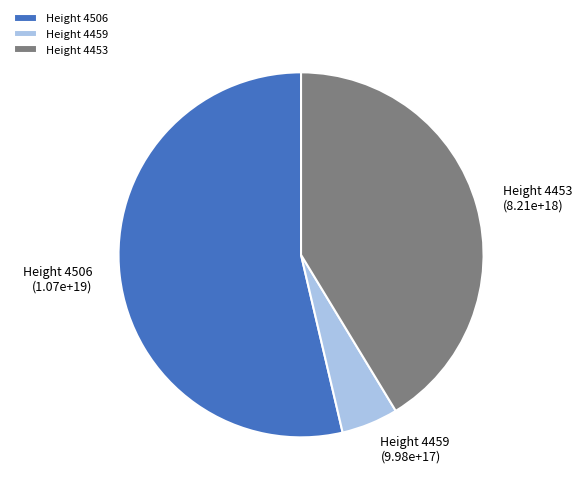

Is it true that Height 4459 is 15% of the pie?

False